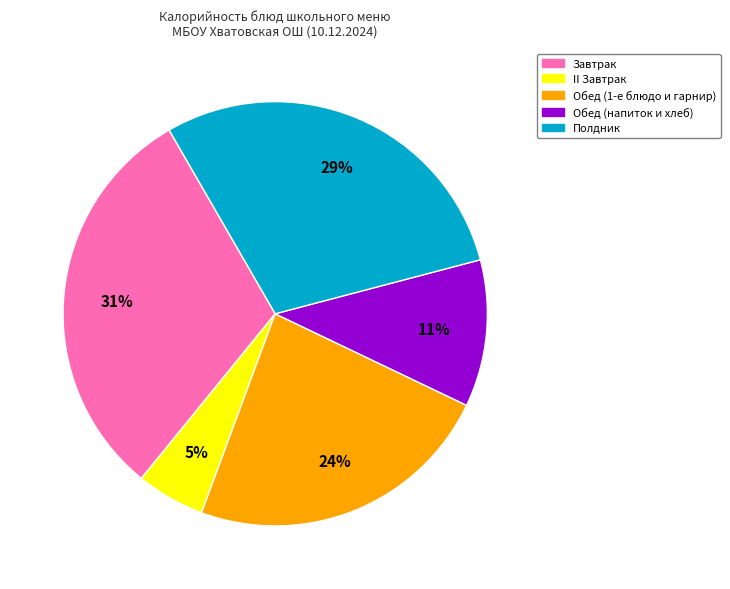

How many segments does this pie chart have?

5